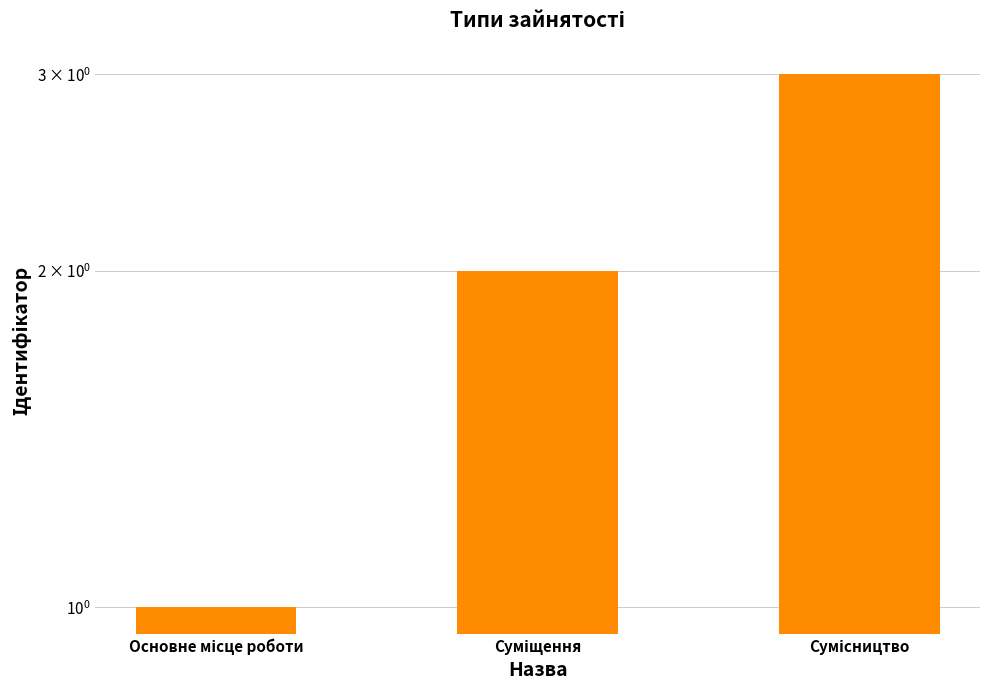

Count the values in the range 1 to 3.

3